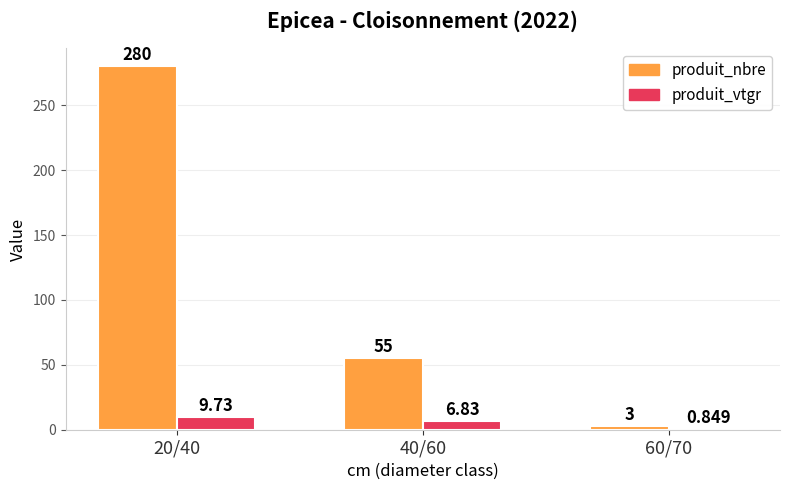

Count the number of categories in the chart.

3